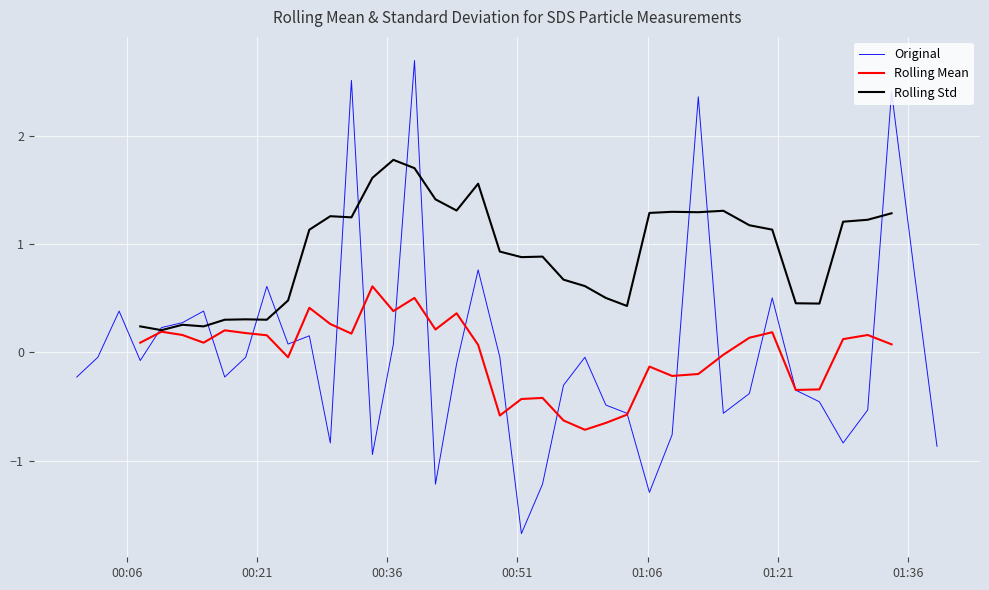

How many values in the Original series are below 0?

25